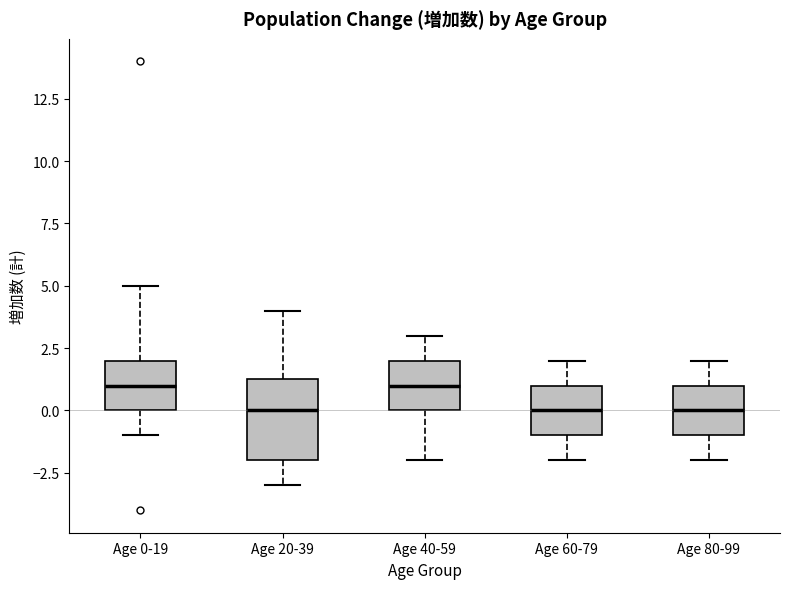

Reading left to right, transcribe this box plot: for each box, give where its median line is, the range the box spans, and where its two whiskers end, as read against the y-axis. The values are not printed on the chart, so give them approximately, as read against the axis.

Age 0-19: median 1.0, box 0.0 to 2.0, whiskers -1.0 to 5.0
Age 20-39: median 0.0, box -2.0 to 1.5, whiskers -3.0 to 4.0
Age 40-59: median 1.0, box 0.0 to 2.0, whiskers -2.0 to 3.0
Age 60-79: median 0.0, box -1.0 to 1.0, whiskers -2.0 to 2.0
Age 80-99: median 0.0, box -1.0 to 1.0, whiskers -2.0 to 2.0